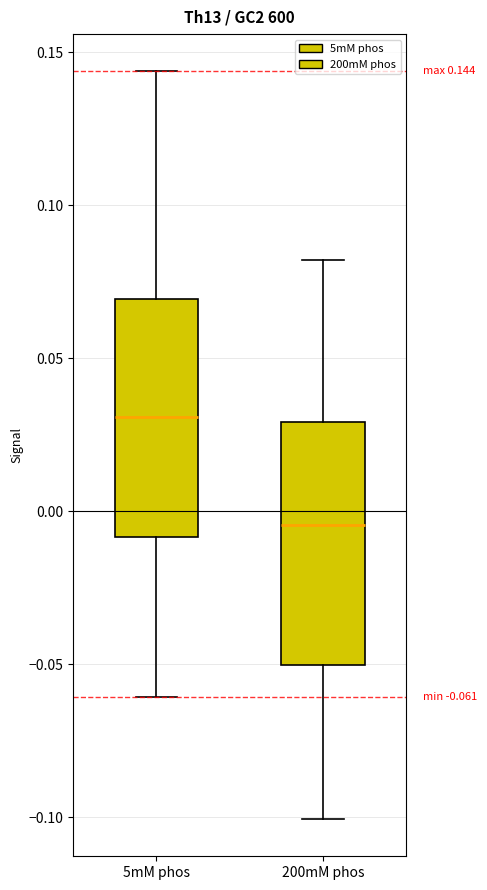

Which box has the highest median line?

5mM phos